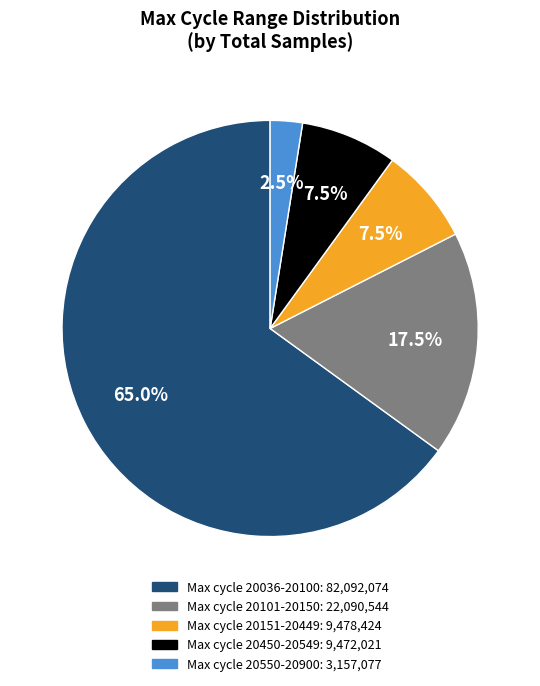

Is there a majority slice in this chart?

Yes